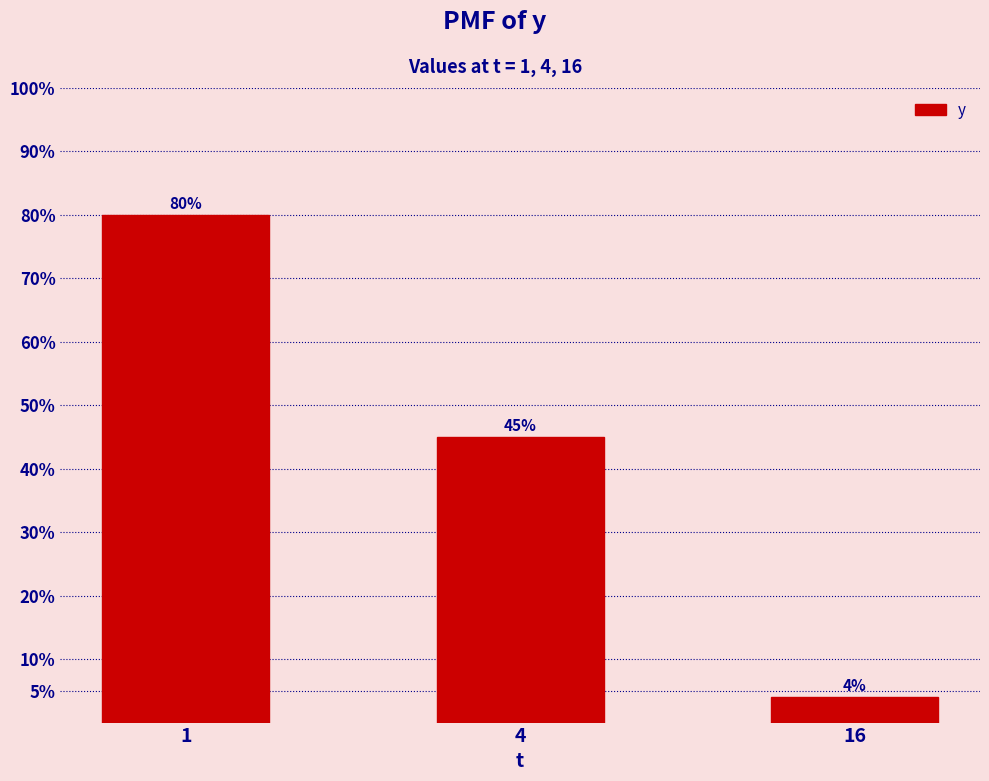

Are the bars horizontal?

No